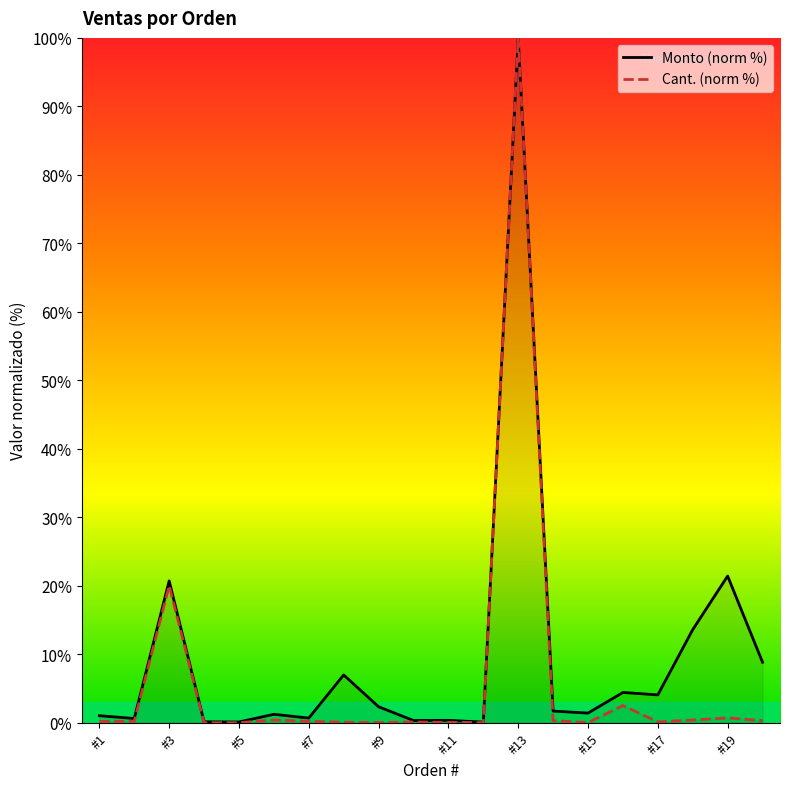

True or false: Cant. (norm %) and Monto (norm %) intersect in this chart.

False